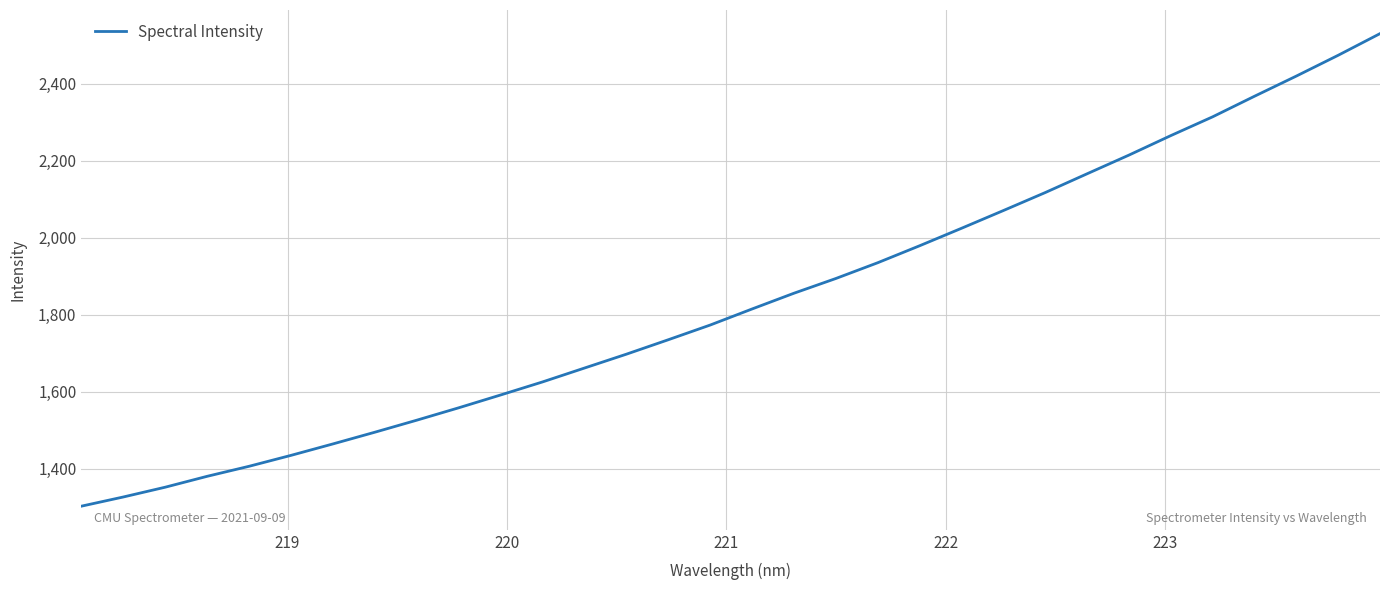

What is the greatest value displayed?

2530.0